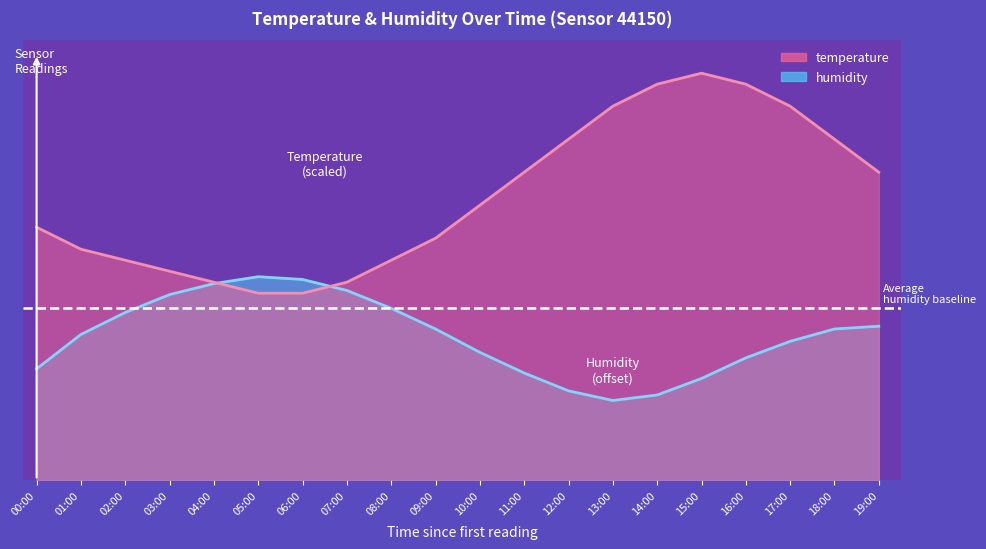

Which series has the largest total across all categories?

temperature